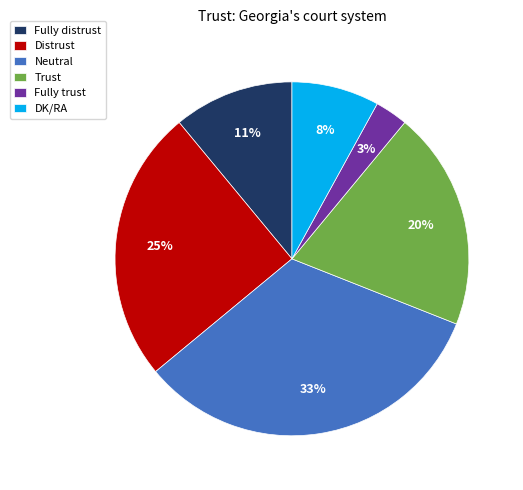

Is the sum of DK/RA and Distrust greater than half?

No